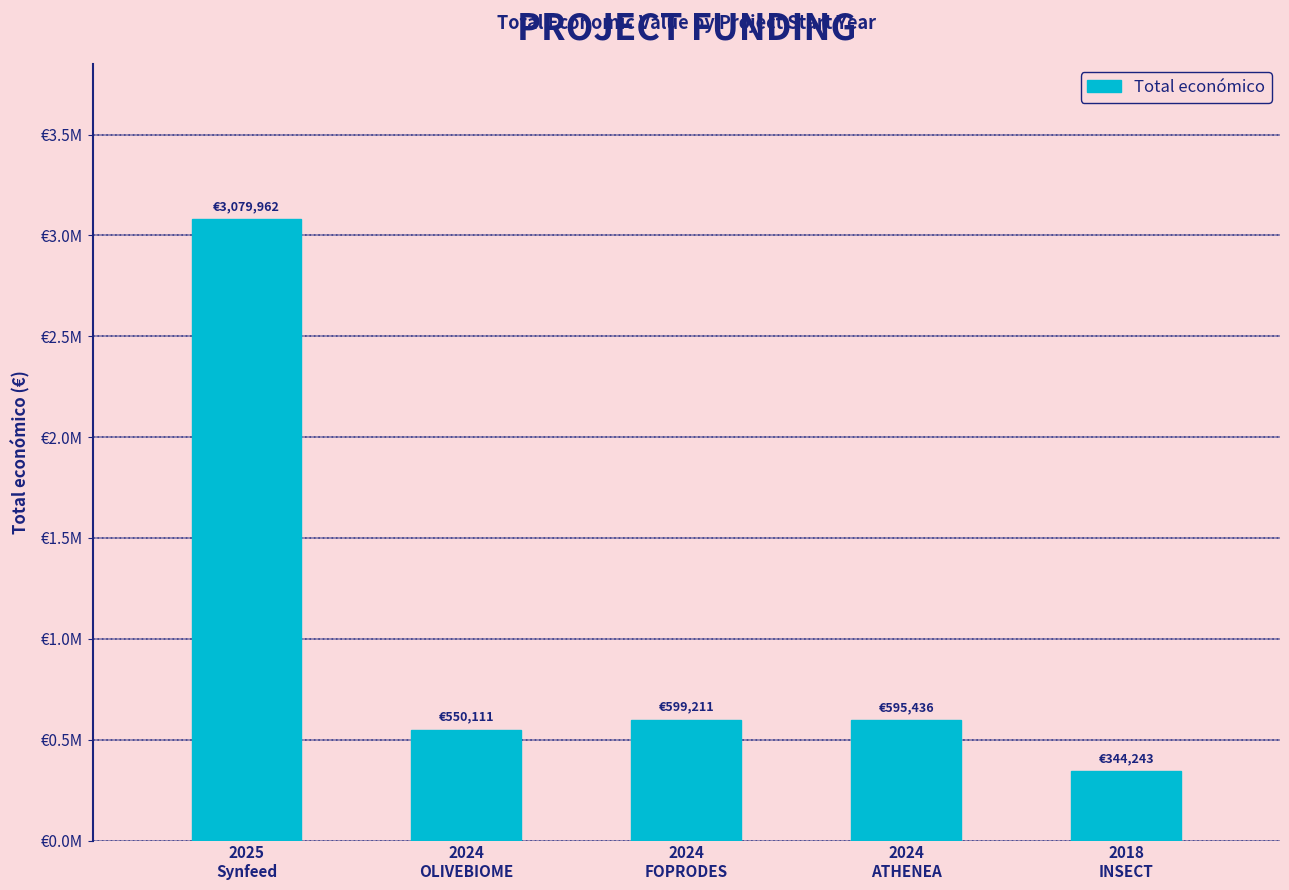

What is the label of the 4th bar from the left?

2024
ATHENEA